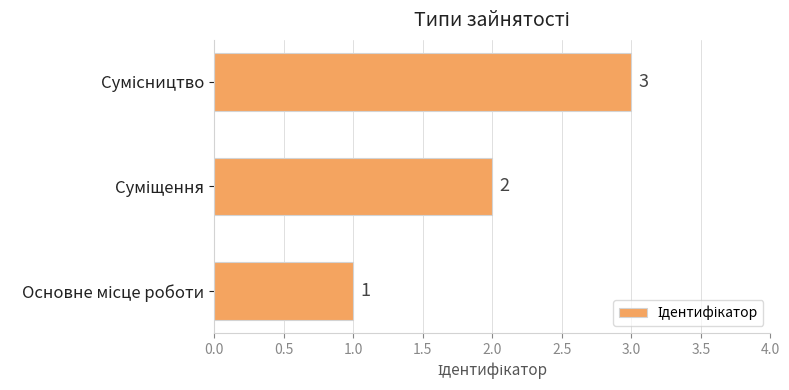

Are the bars grouped side by side (vs. stacked)?

No